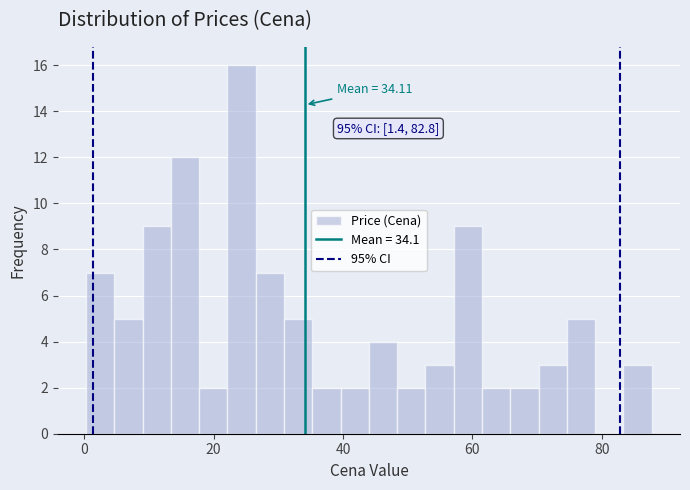

Around what value on the x-axis is the tallest bar? Give the approximate position of its centre, as read against the axis.

24